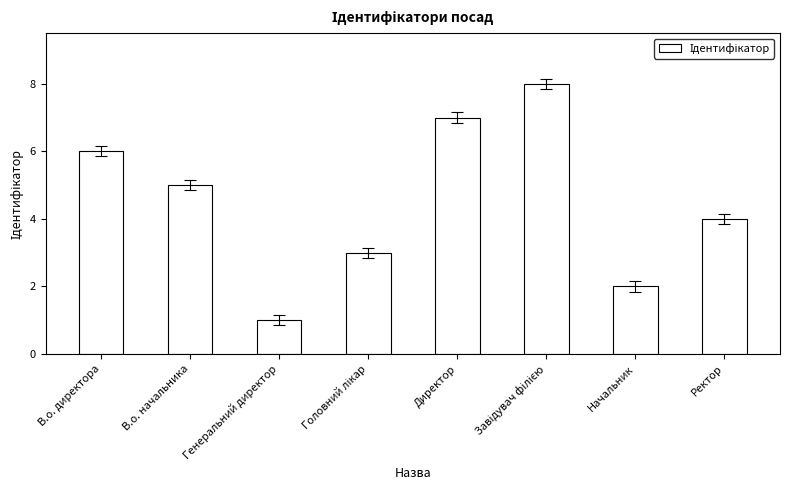

Which has a higher value, Директор or В.о. начальника?

Директор